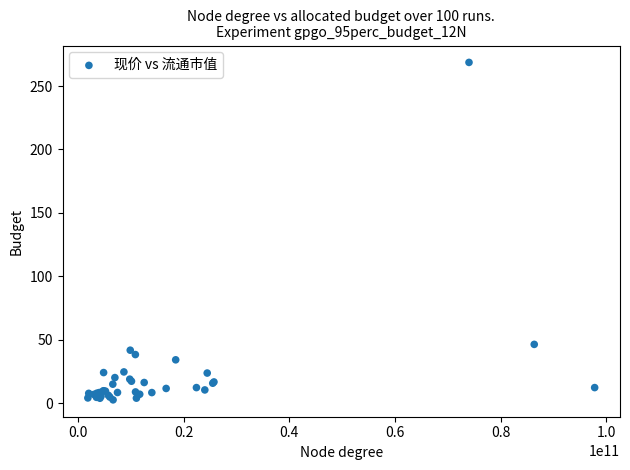

What Y value in the scatter plot is closest to 135?

46.4